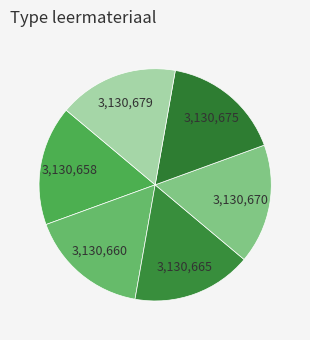

Count the number of slices in the pie.

6